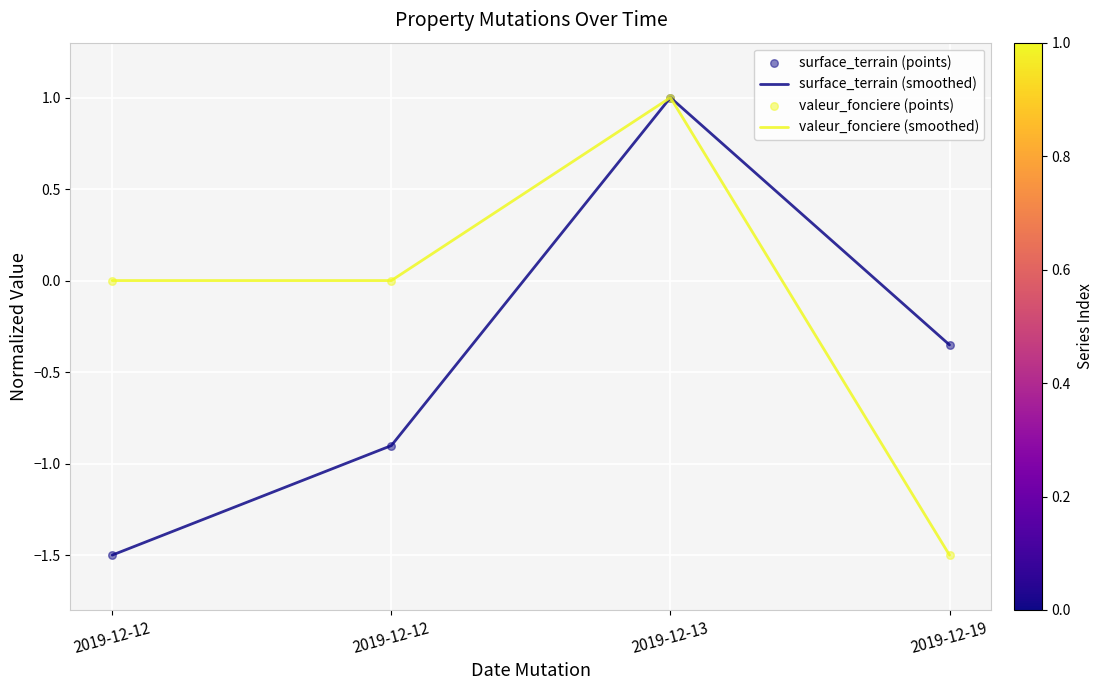

At how many categories does at least one series exceed -1?

4